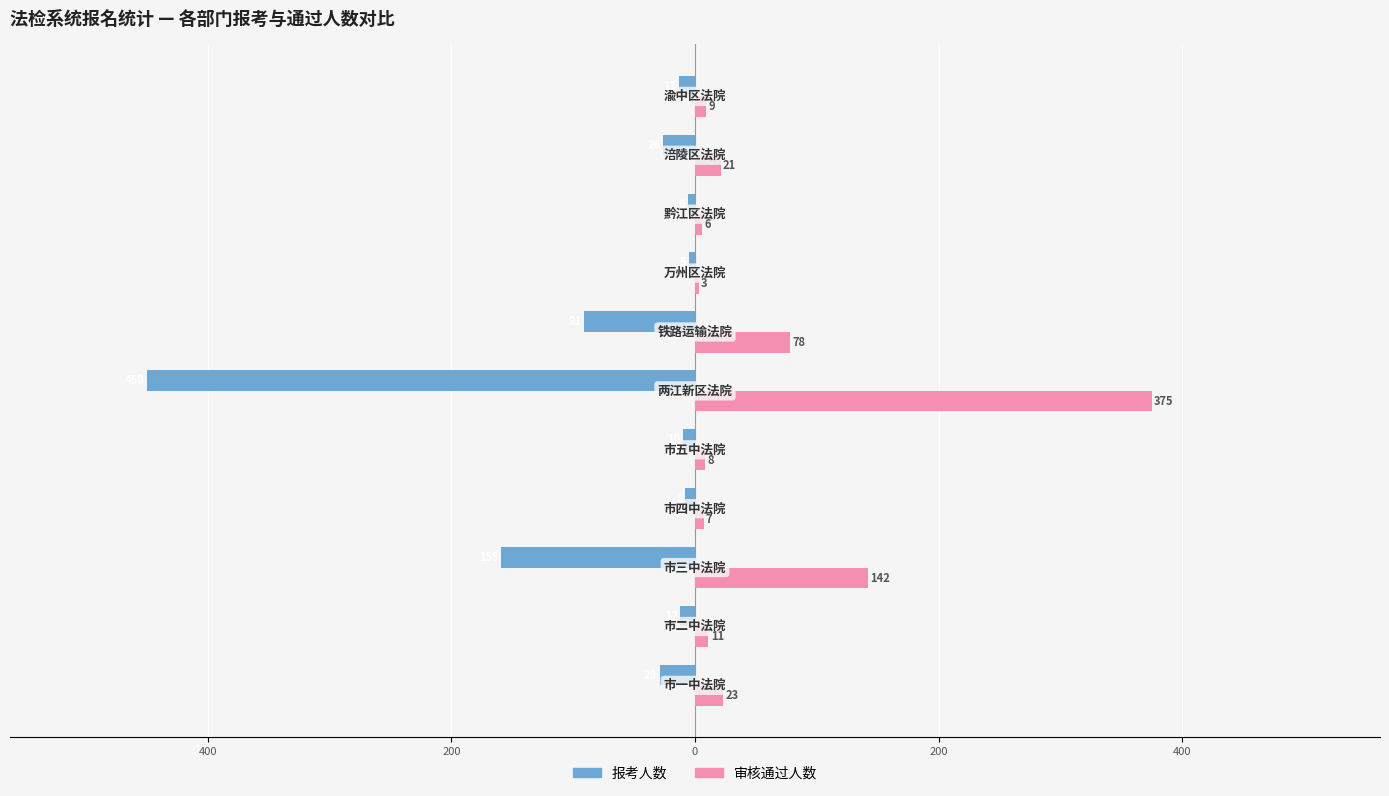

What are all the series names shown in the legend?

报考人数, 审核通过人数